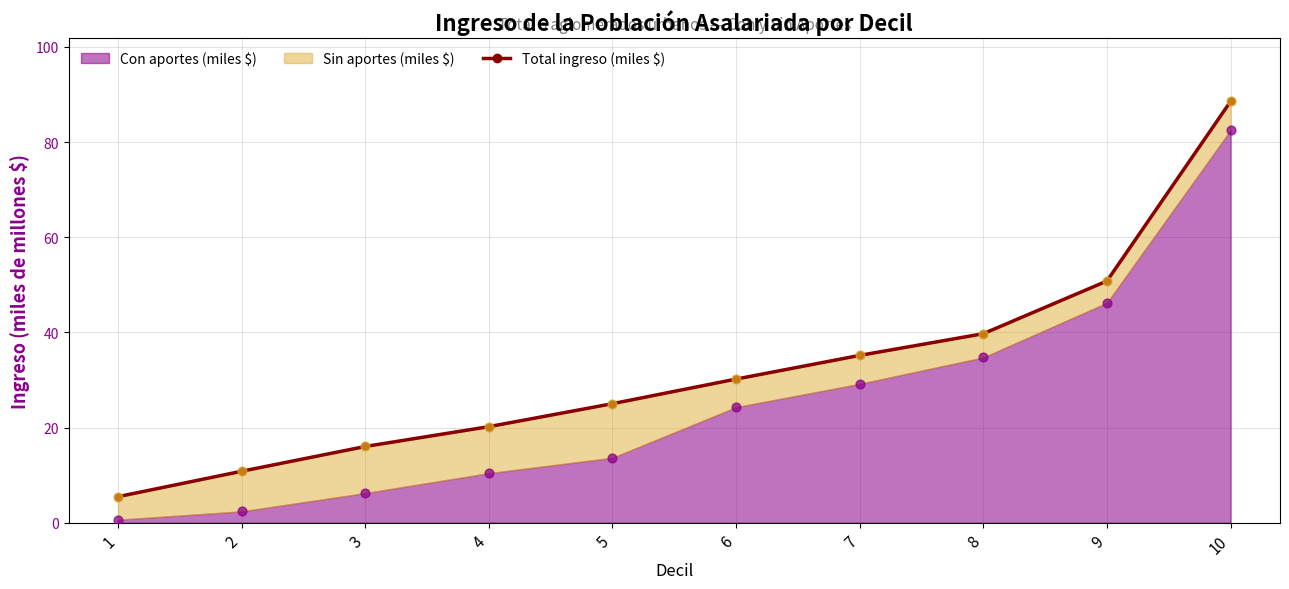

Between 9 and 2, which is larger?

9